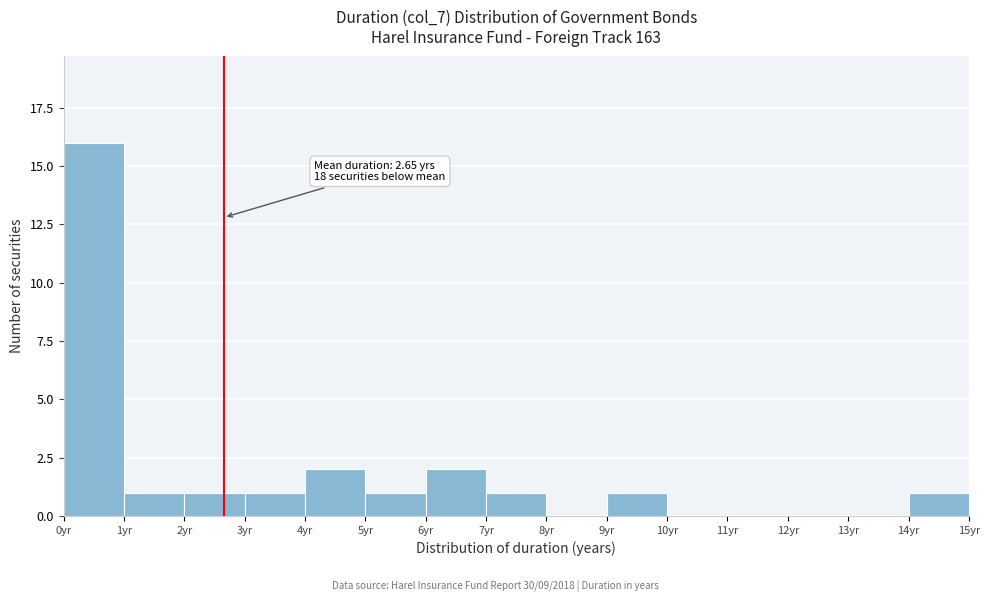

Which range on the x-axis has the tallest bar?

0 to 1